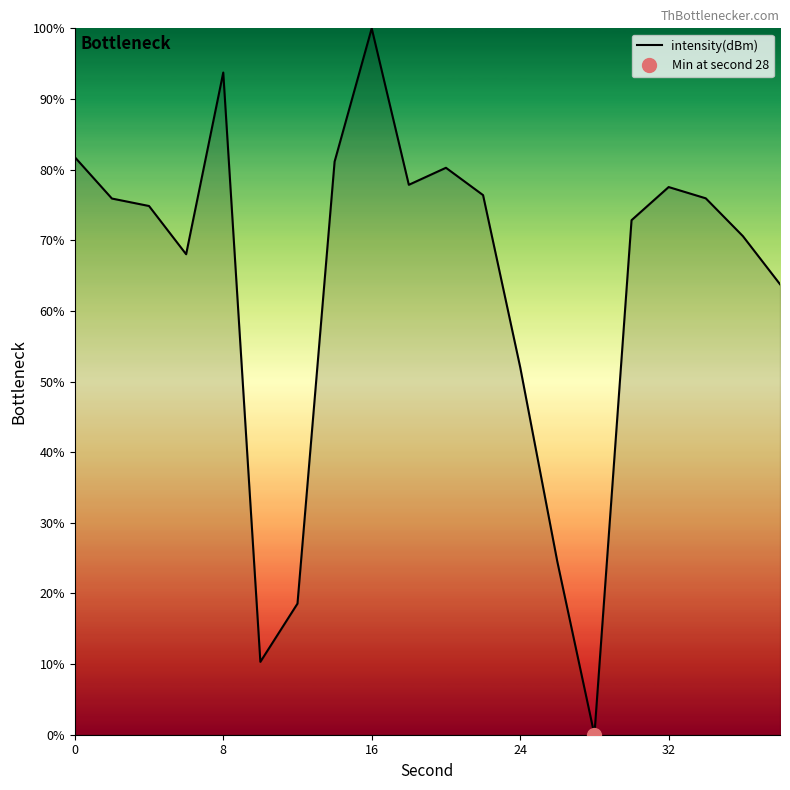

What is the highest value of the intensity(dBm) series?

100.0